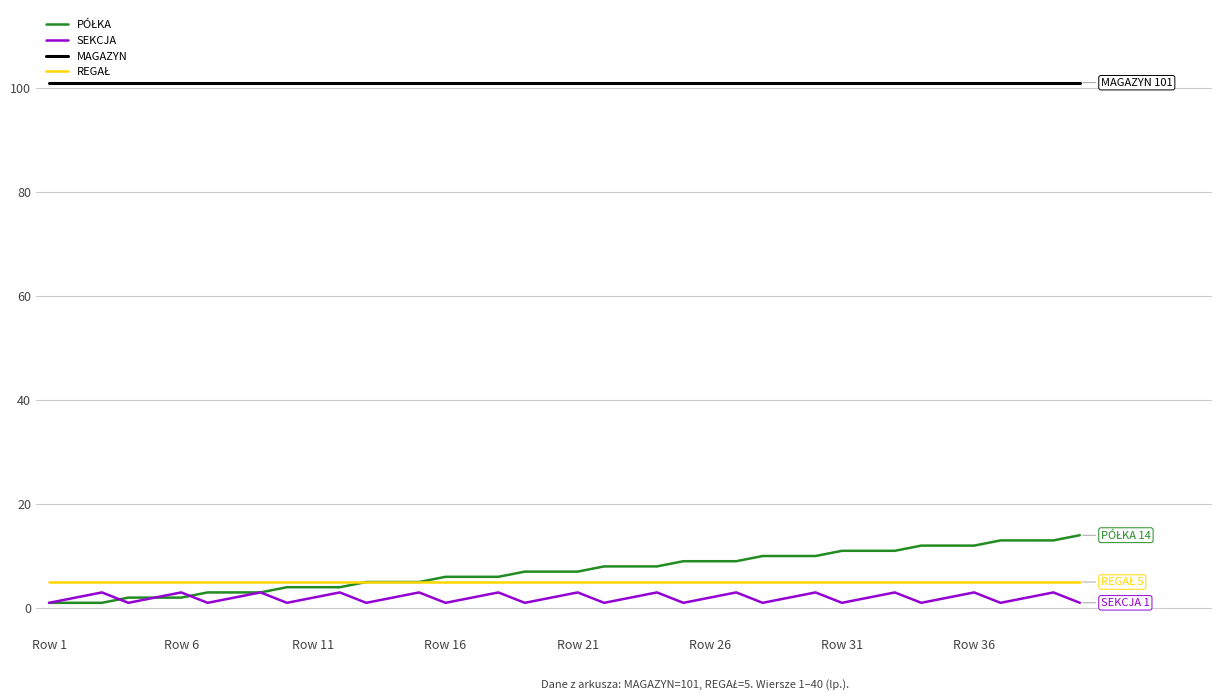

True or false: SEKCJA and MAGAZYN intersect in this chart.

False